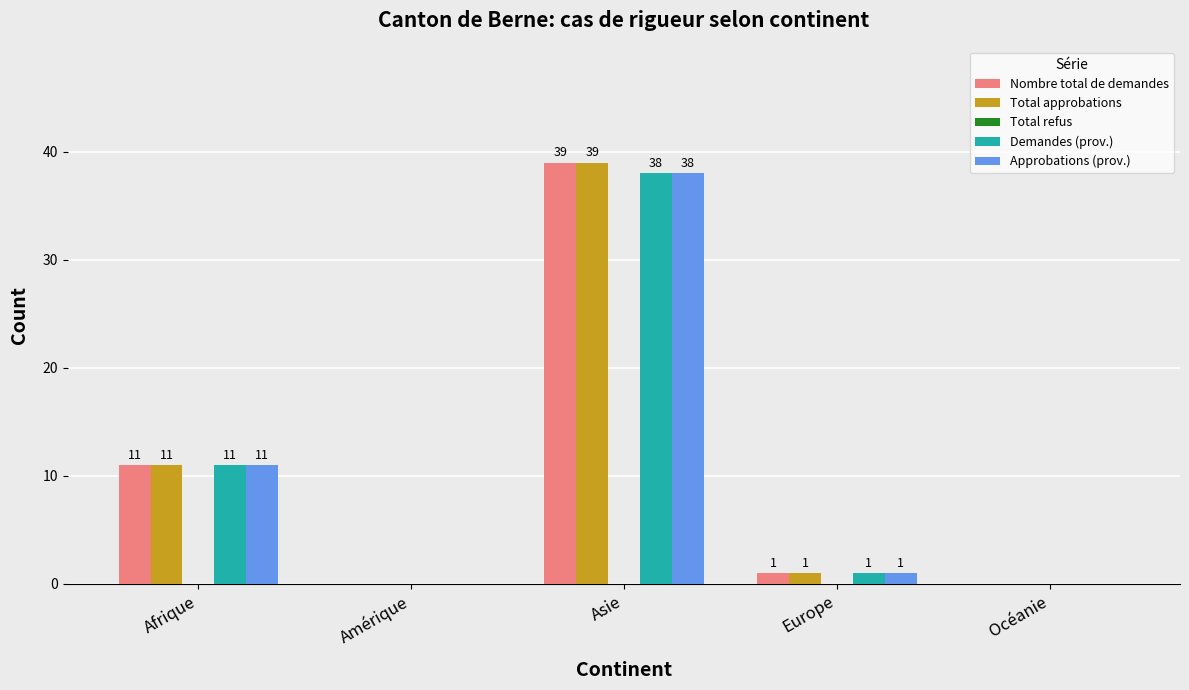

Reading right to left, extract all data points from this chart.

Nombre total de demandes: Océanie=0	Europe=1	Asie=39	Amérique=0	Afrique=11
Total approbations: Océanie=0	Europe=1	Asie=39	Amérique=0	Afrique=11
Demandes (prov.): Océanie=0	Europe=1	Asie=38	Amérique=0	Afrique=11
Approbations (prov.): Océanie=0	Europe=1	Asie=38	Amérique=0	Afrique=11